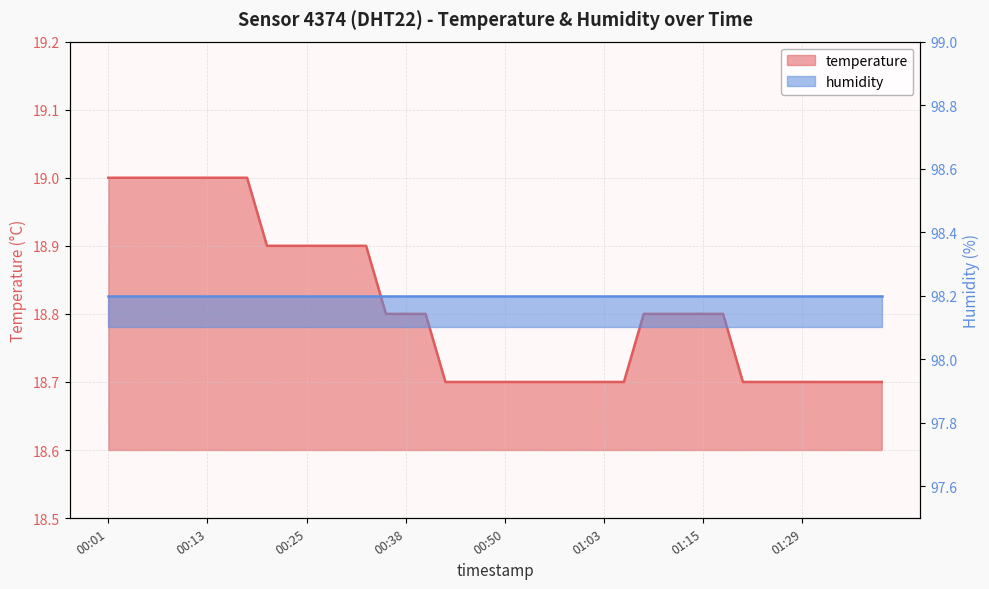

What is the maximum value shown in the chart?

19.0